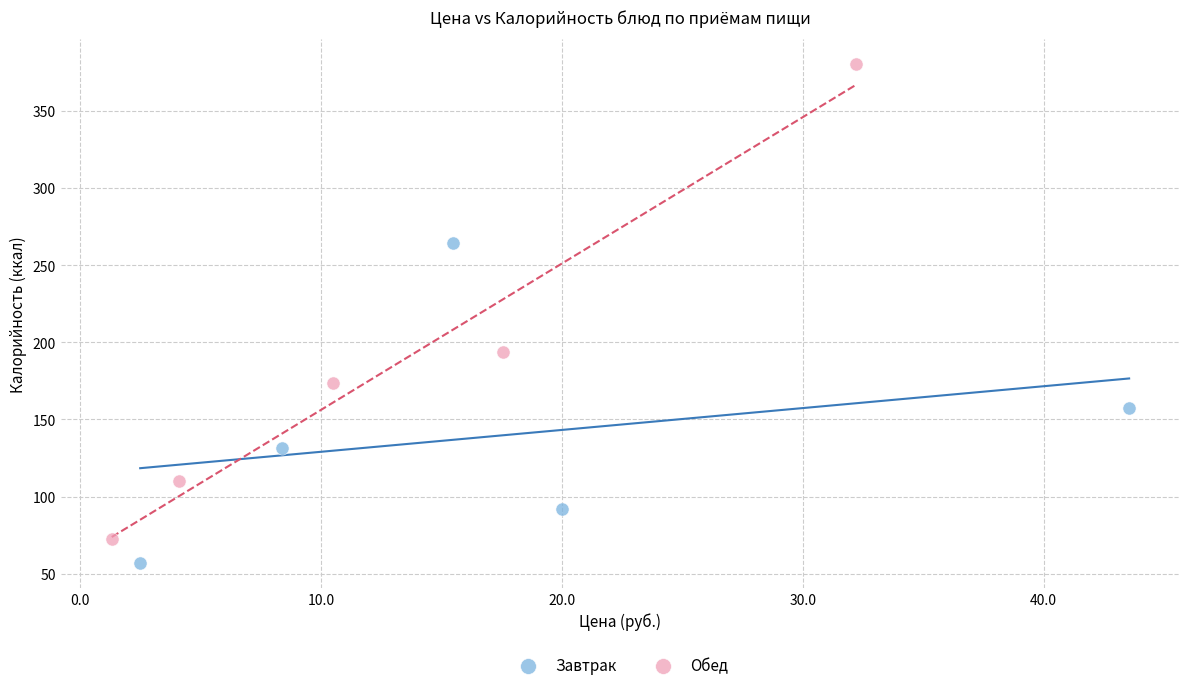

Which series contains the highest Y value?

Обед